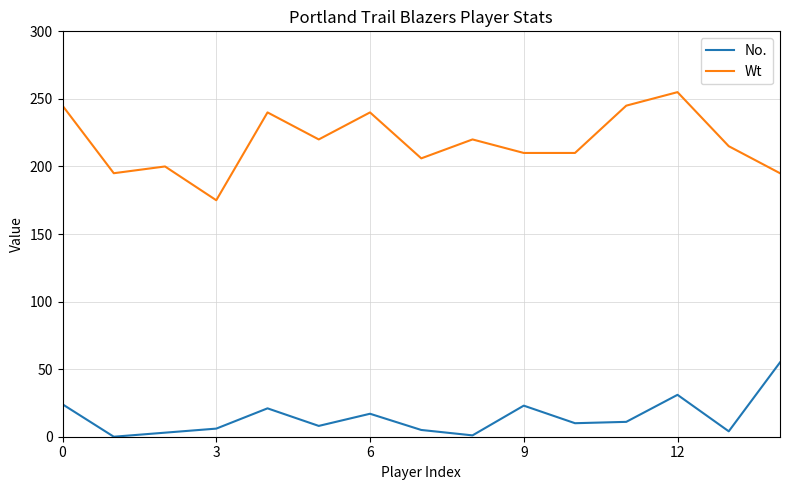

Which series has the largest total across all categories?

Wt